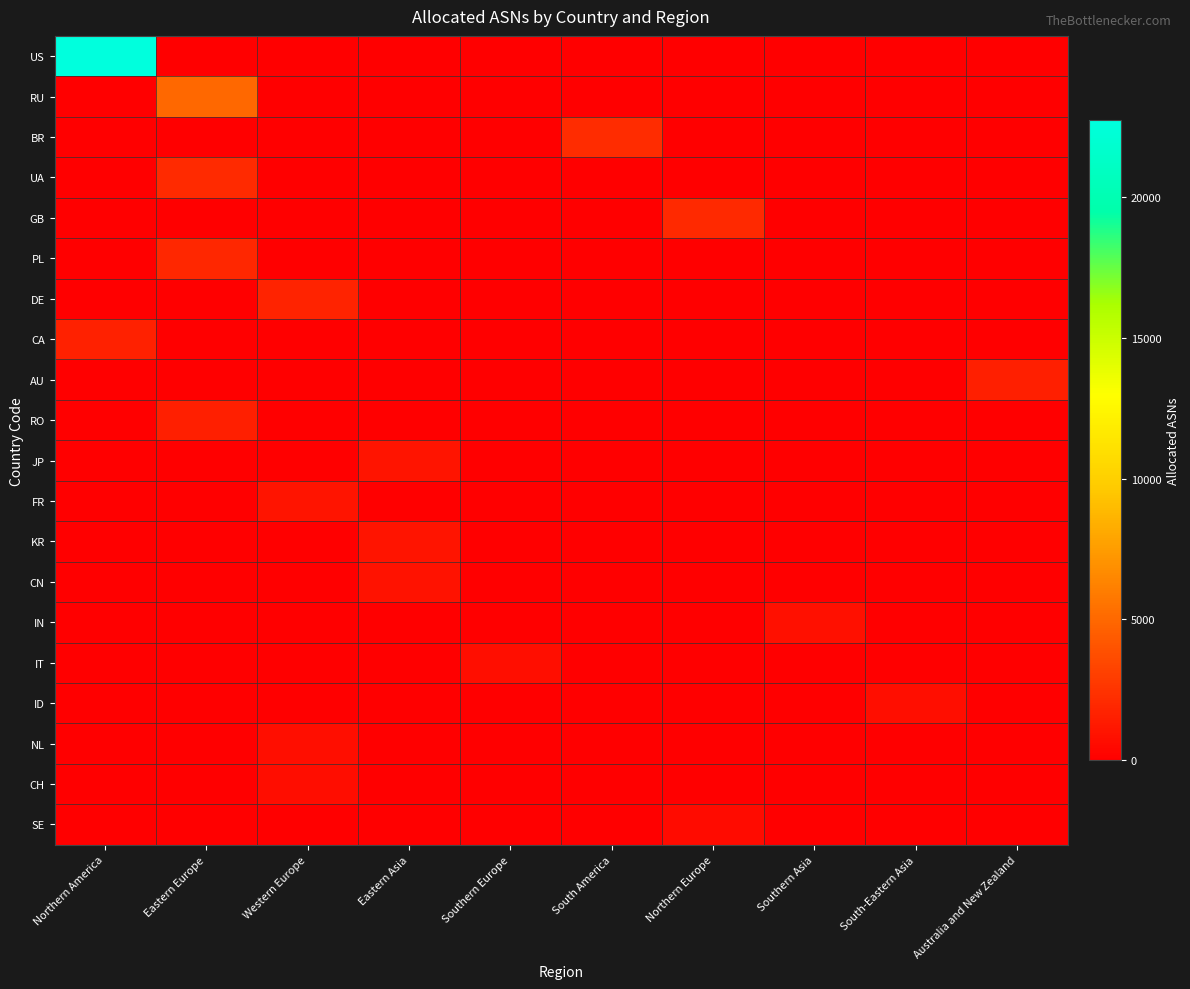

Between Northern America and Eastern Asia, which is larger?

Northern America